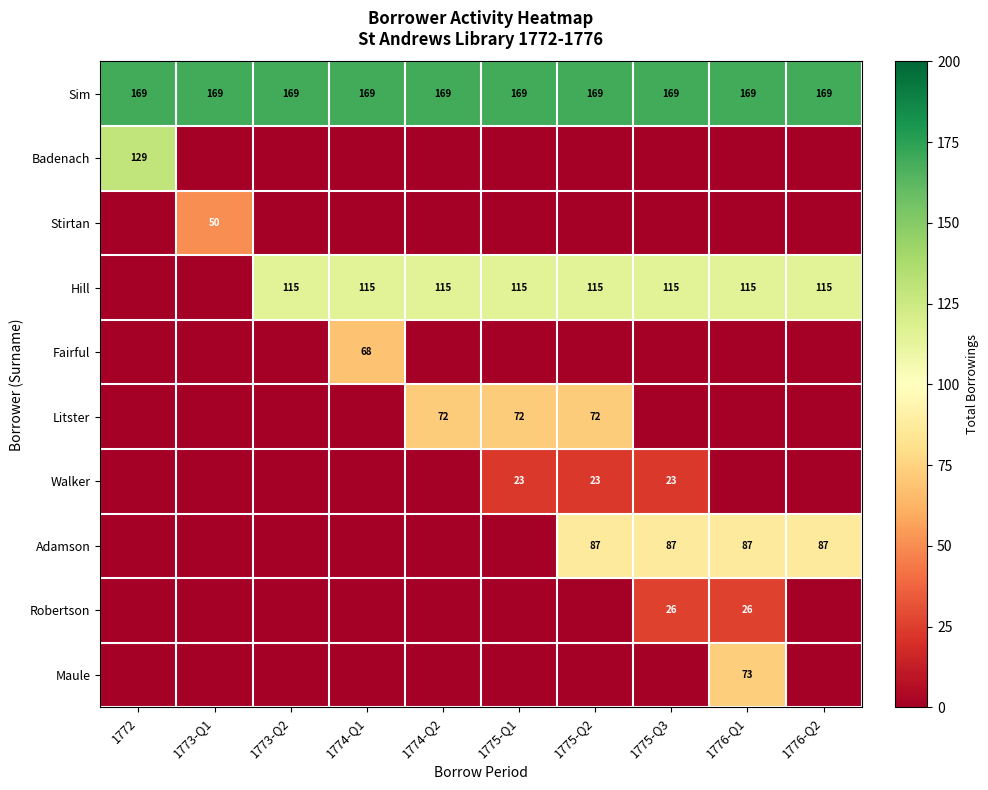

At which category is the sum across all series the highest?

1776-Q1